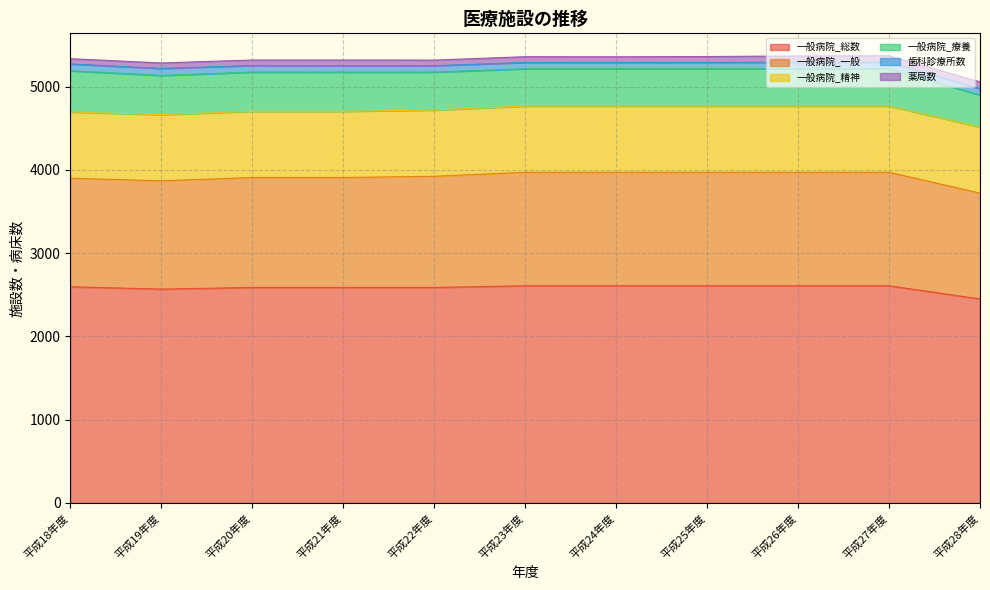

What is the approximate value of 一般病院_療養 at 平成26年度?

448